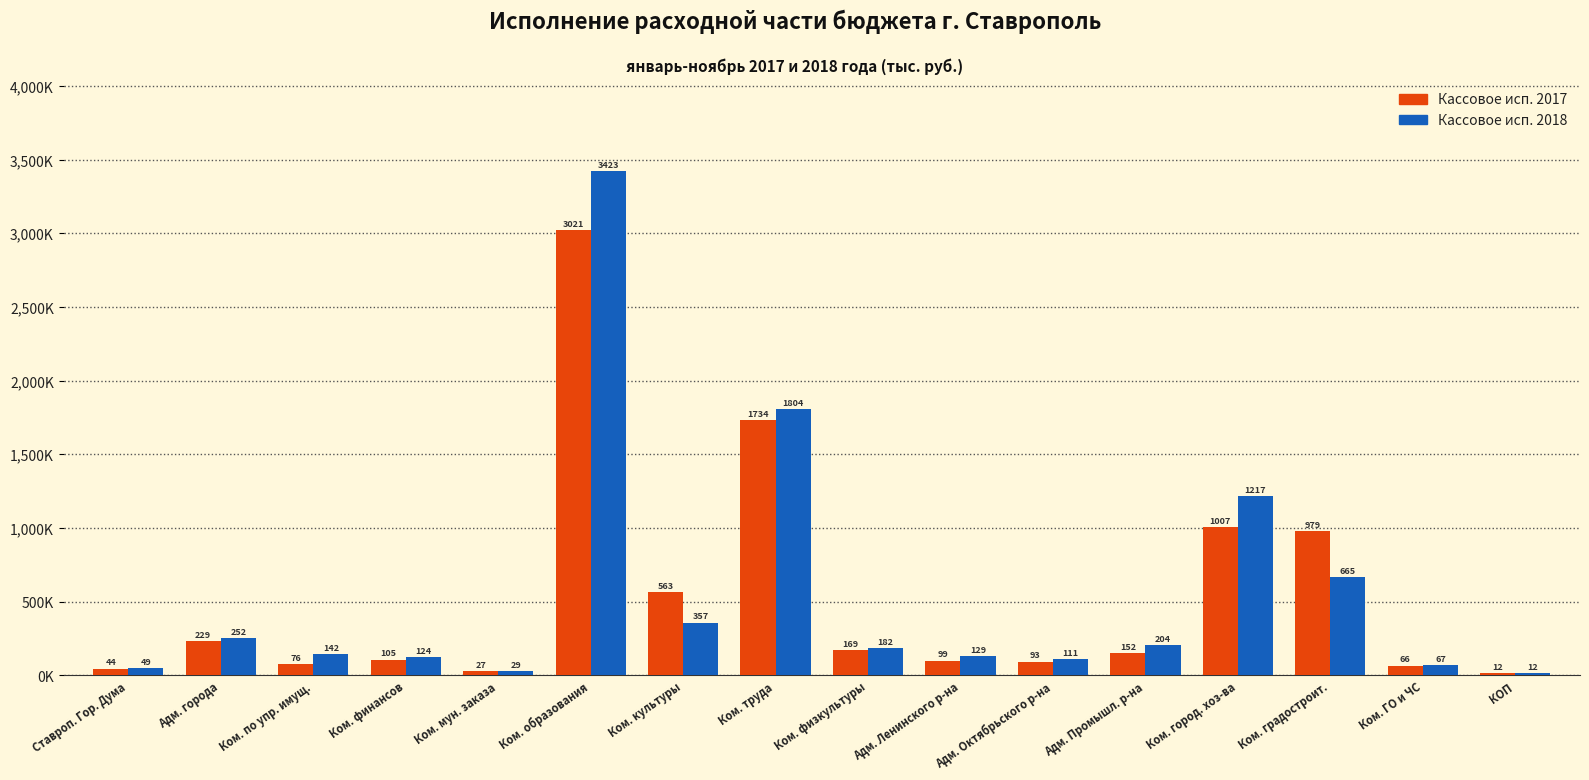

True or false: Кассовое исп. 2017 has a value of 223199 at Ком. физкультуры.

False